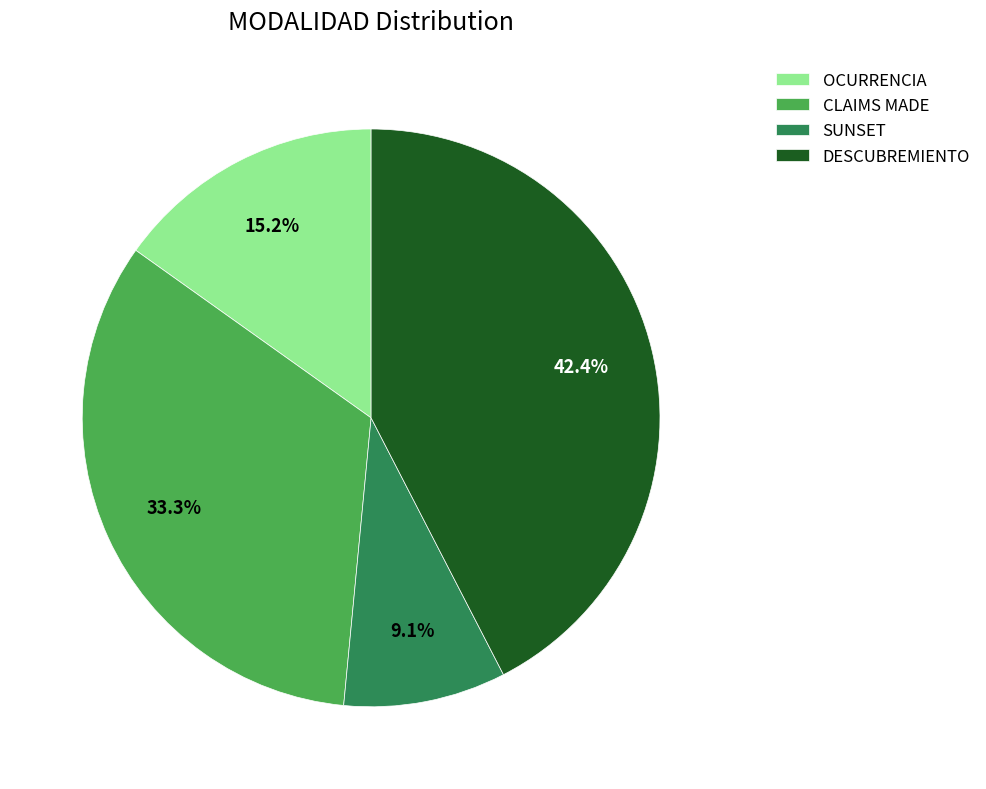

To the nearest percent, what percentage of the pie is CLAIMS MADE?

33%